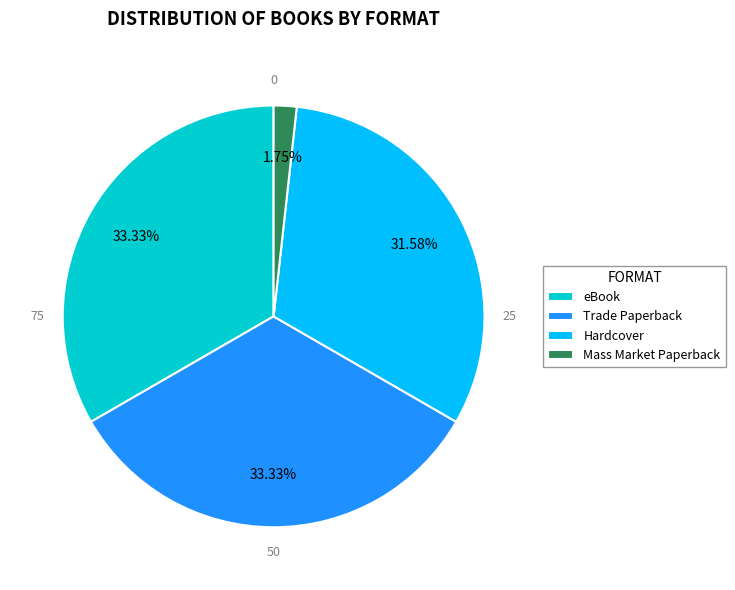

Which category has the smallest portion of the pie?

Mass Market Paperback